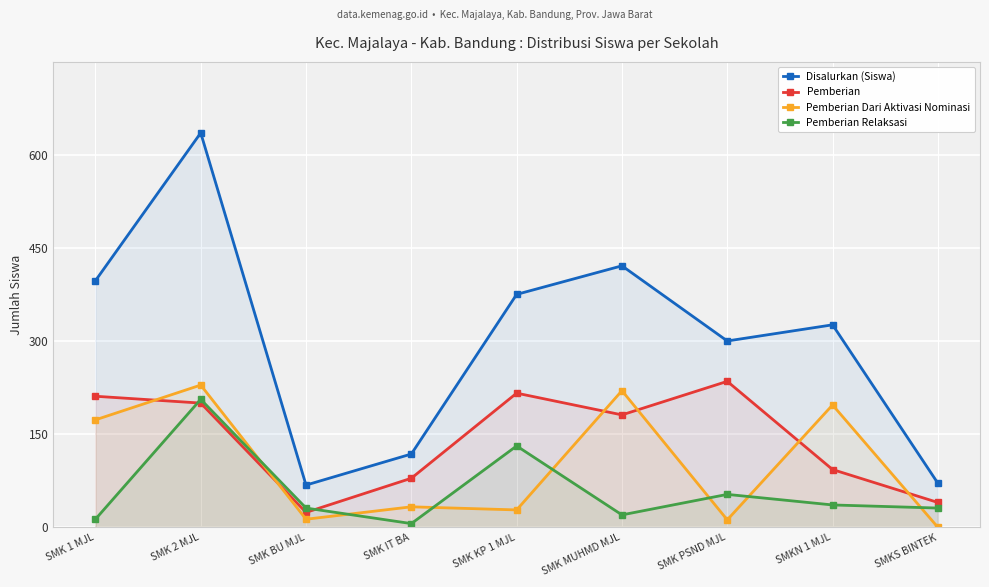

True or false: Pemberian Relaksasi and Disalurkan (Siswa) cross at least once.

False